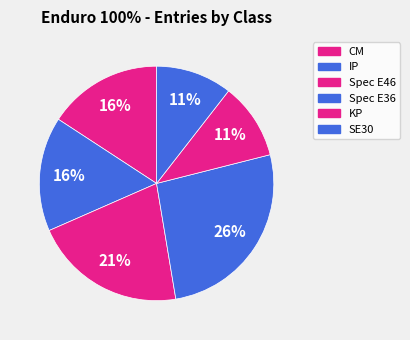

What is the change in value from IP to Spec E36?

+2